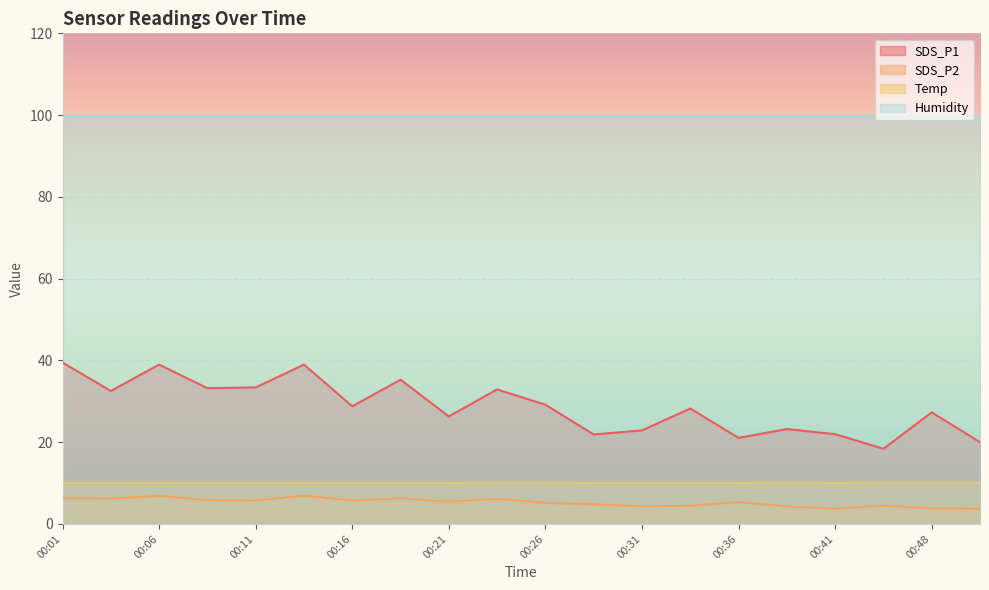

What is the maximum value for Temp?

10.1